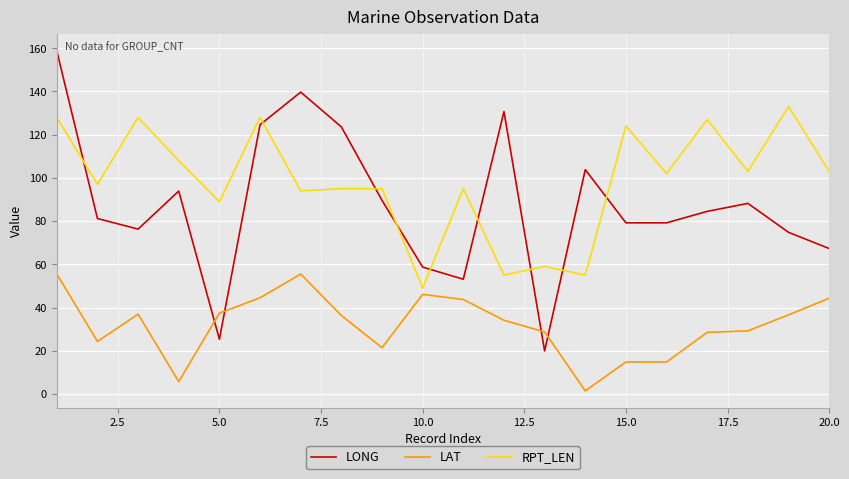

Which series has the widest spread of values?

LONG